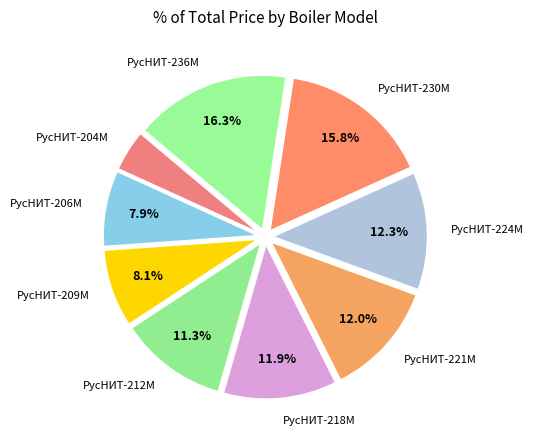

Approximately how many times larger is the value at РусНИТ-218М compared to РусНИТ-221М?

1.0